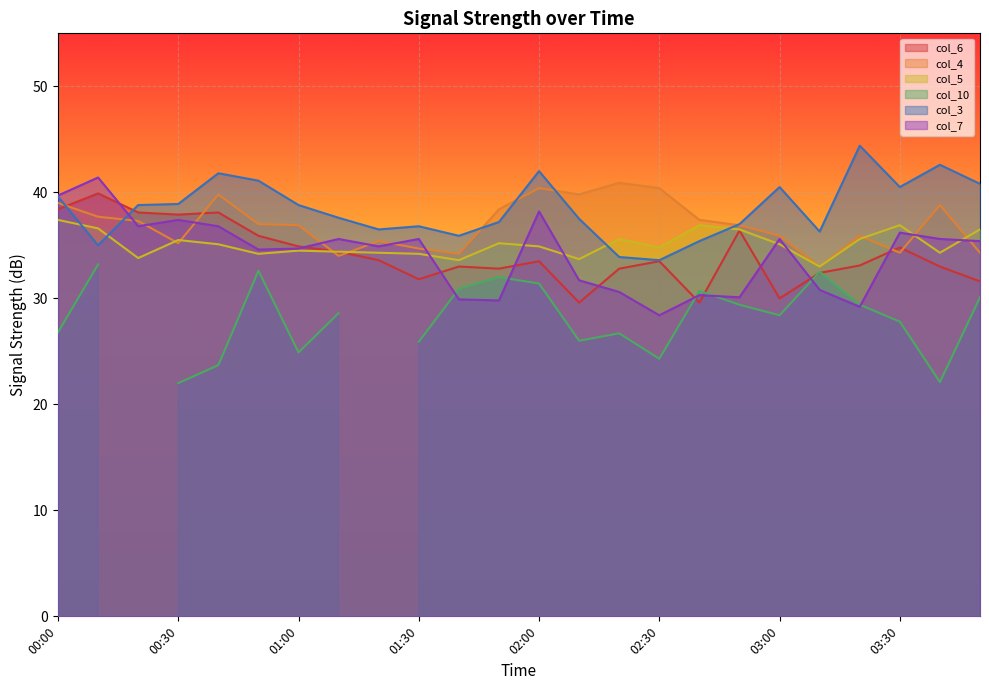

Rank the series at 01:30 from highest to lowest value.

col_3, col_7, col_4, col_5, col_6